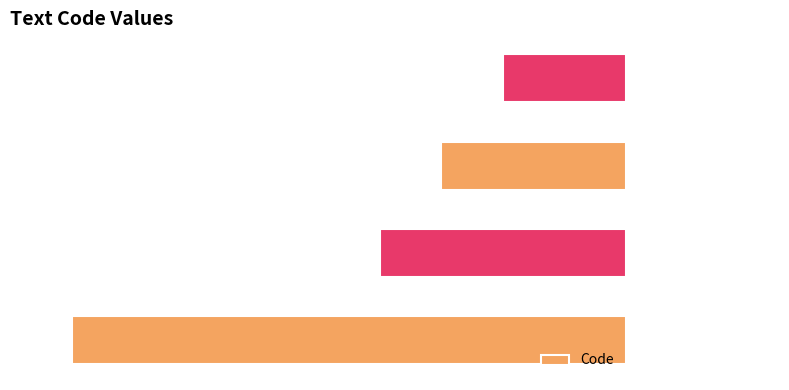

What is the smallest value displayed?

-9